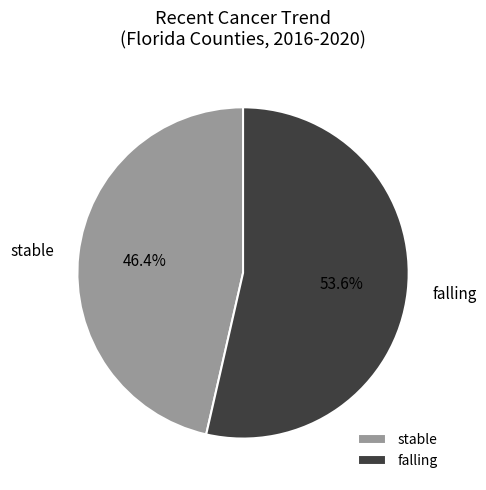

Do stable and falling together represent more than half of the pie?

Yes